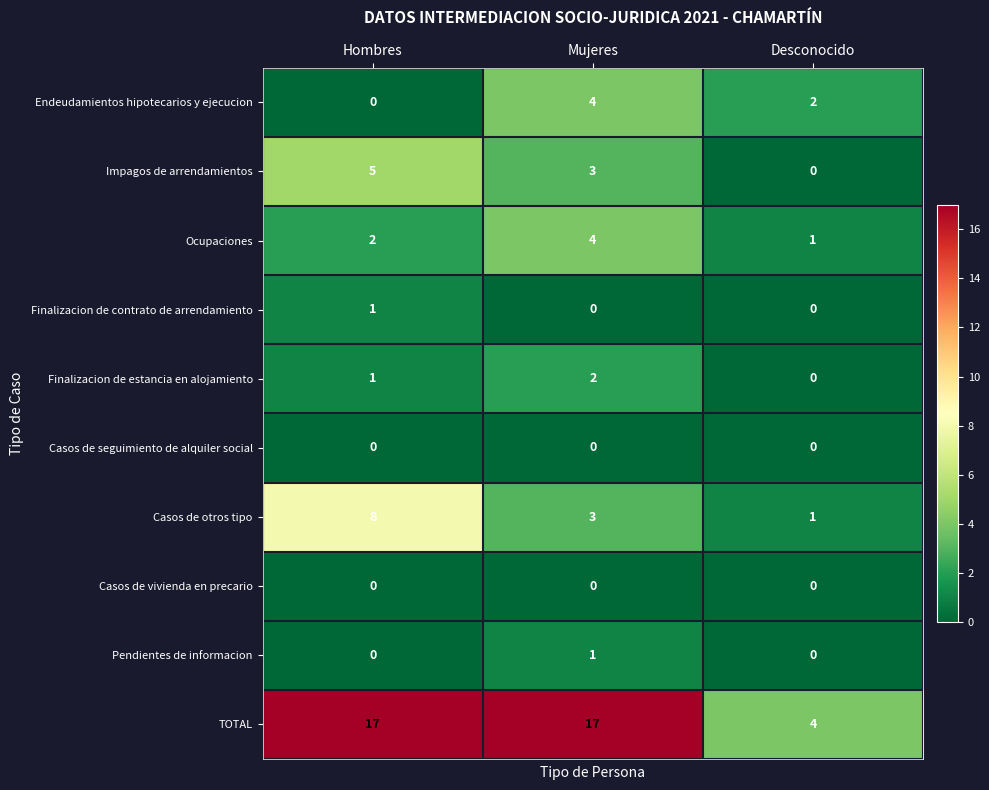

Reading left to right, extract all data points from this chart.

Endeudamientos hipotecarios y ejecucion: 0	4	2
Impagos de arrendamientos: 5	3	0
Ocupaciones: 2	4	1
Finalizacion de contrato de arrendamiento: 1	0	0
Finalizacion de estancia en alojamiento: 1	2	0
Casos de seguimiento de alquiler social: 0	0	0
Casos de otros tipo: 8	3	1
Casos de vivienda en precario: 0	0	0
Pendientes de informacion: 0	1	0
TOTAL: 17	17	4